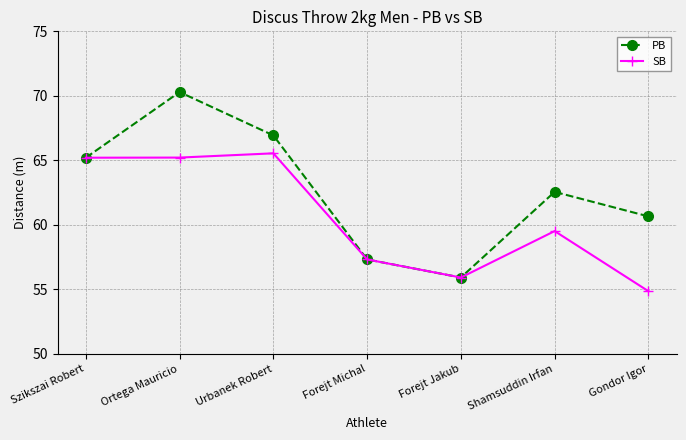

What is the sum of all SB values?

423.5